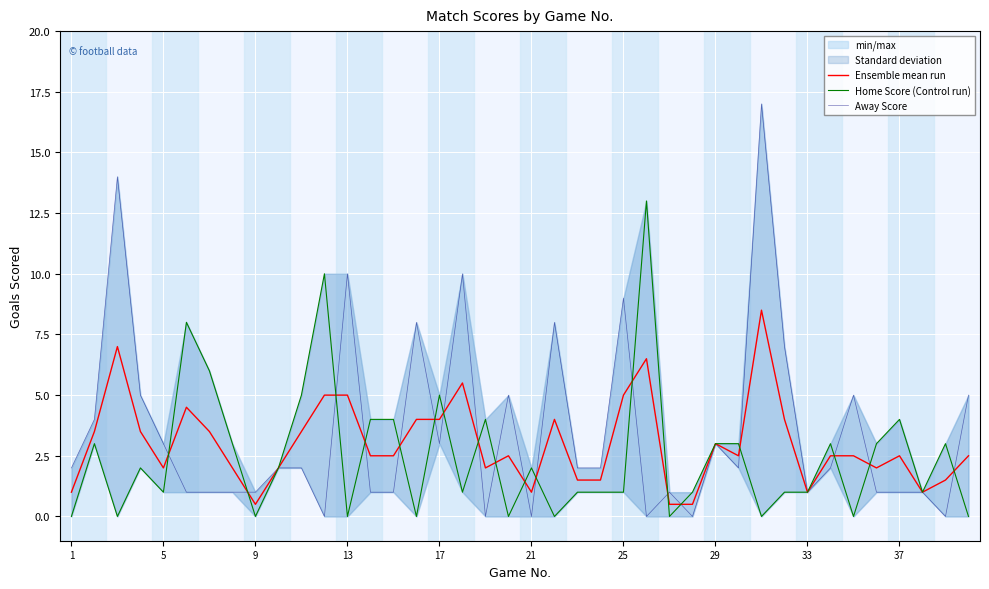

What is the minimum value for Ensemble mean run?

0.5